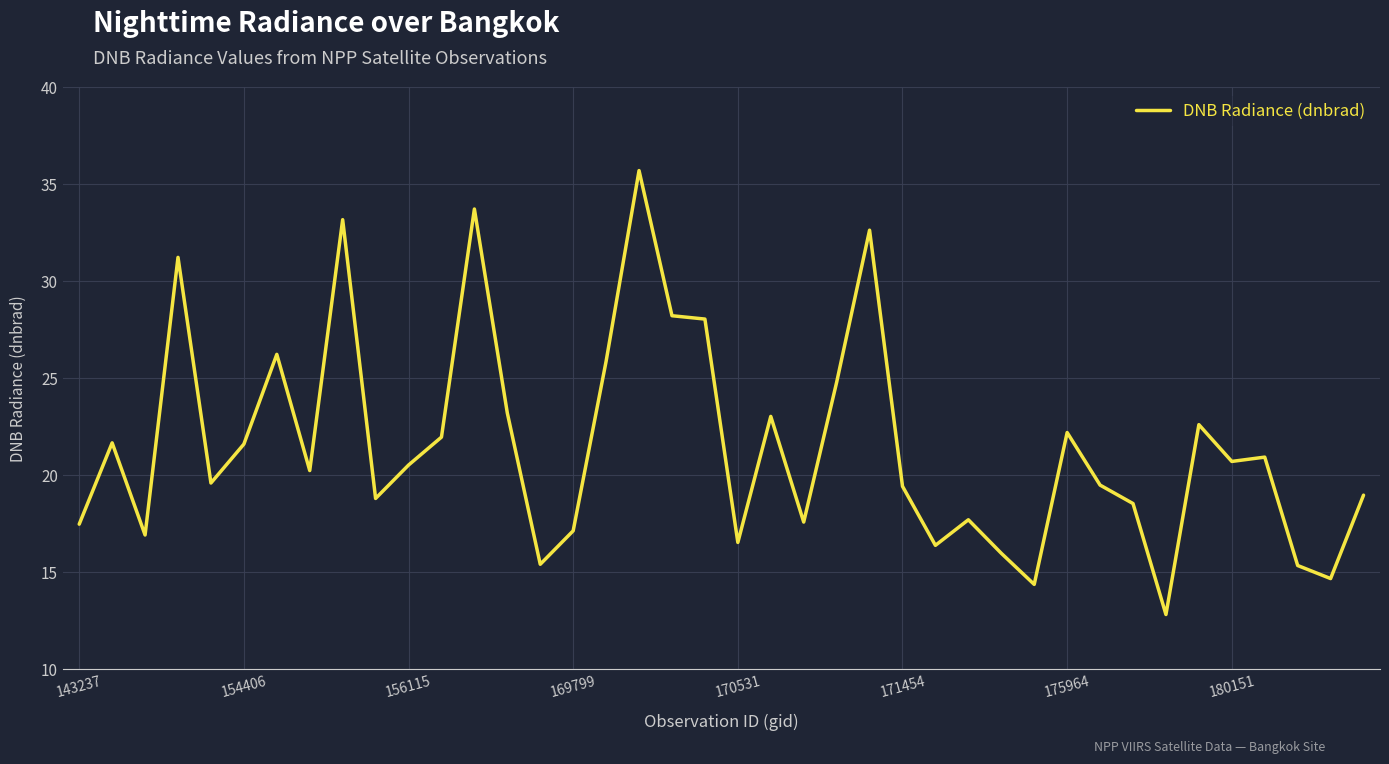

What is the smallest value displayed?

12.8